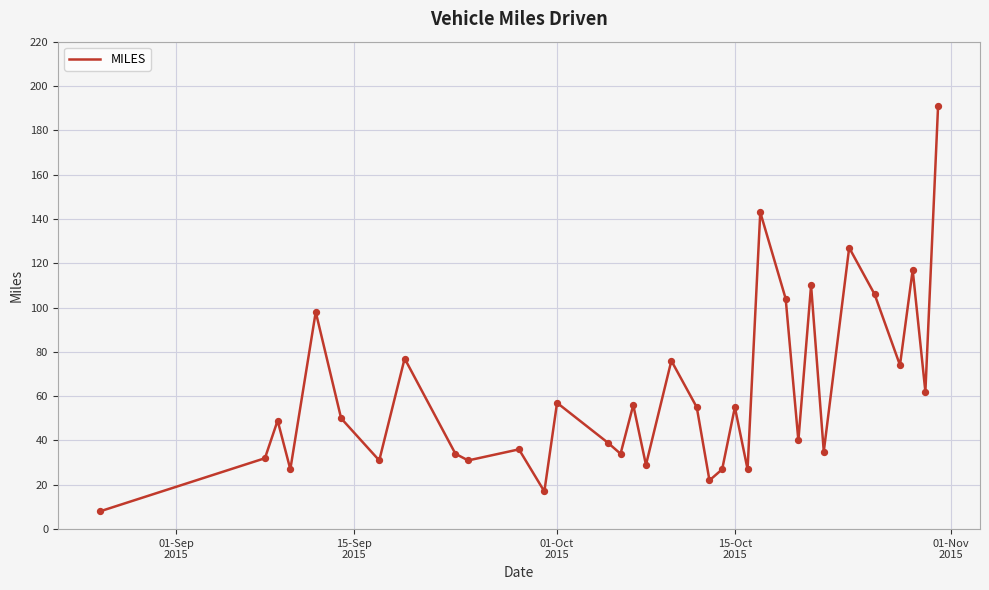

What is the smallest value displayed?

8